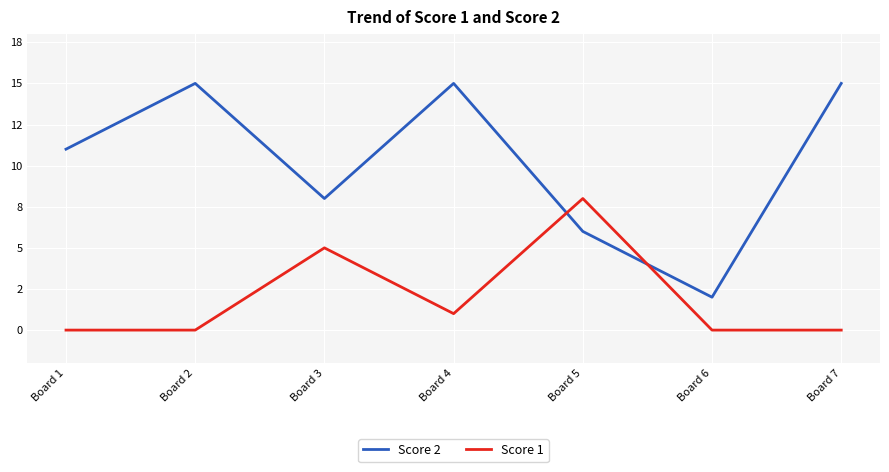

How many Score 2 values are between 6 and 15?

6